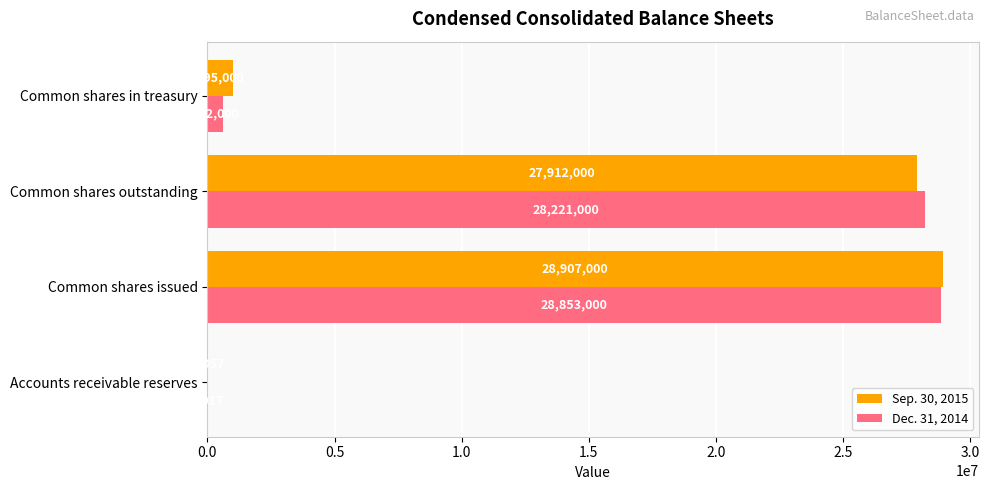

What is the average value of the Sep. 30, 2015 series?

14453764